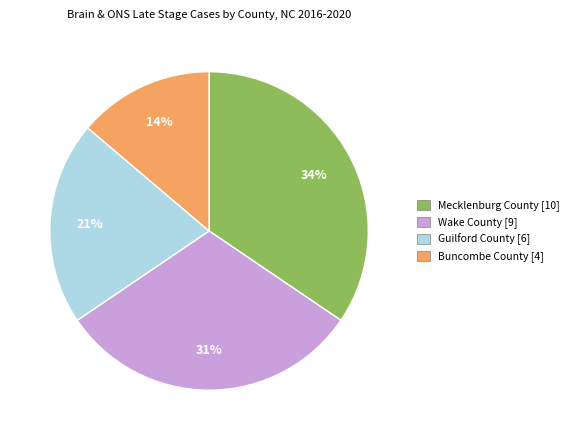

Do Wake County [9] and Mecklenburg County [10] together represent more than half of the pie?

Yes